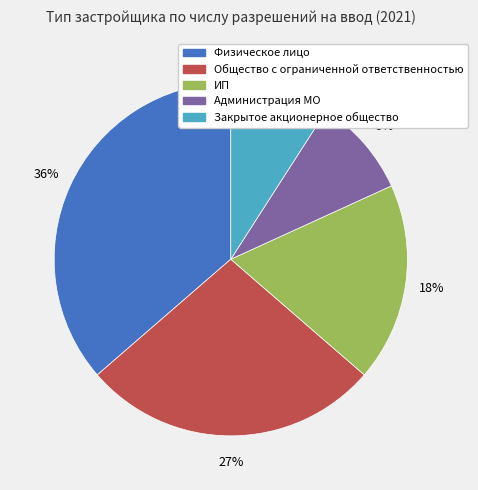

True or false: Закрытое акционерное общество accounts for 18% of the total.

False